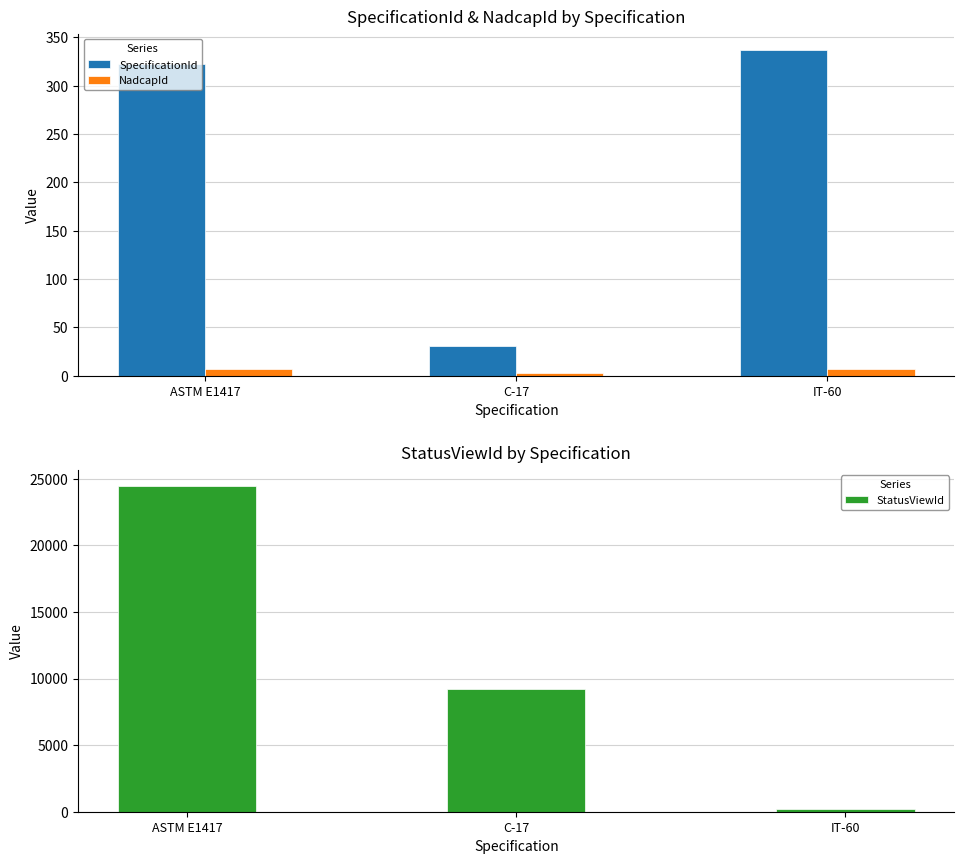

The value of SpecificationId at ASTM E1417 is 101. True or false?

False